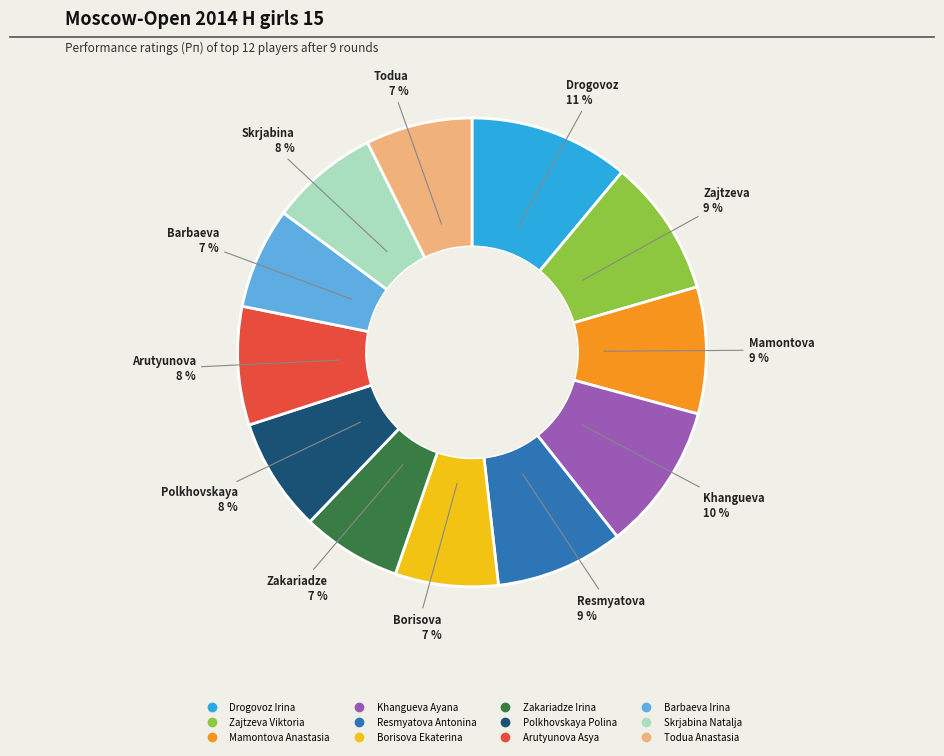

Does Zajtzeva Viktoria account for over 50% of the chart?

No